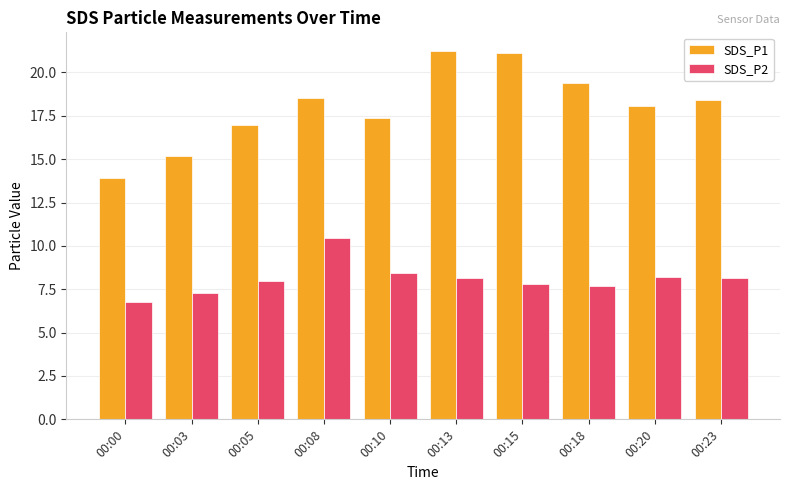

Which series has the largest total across all categories?

SDS_P1